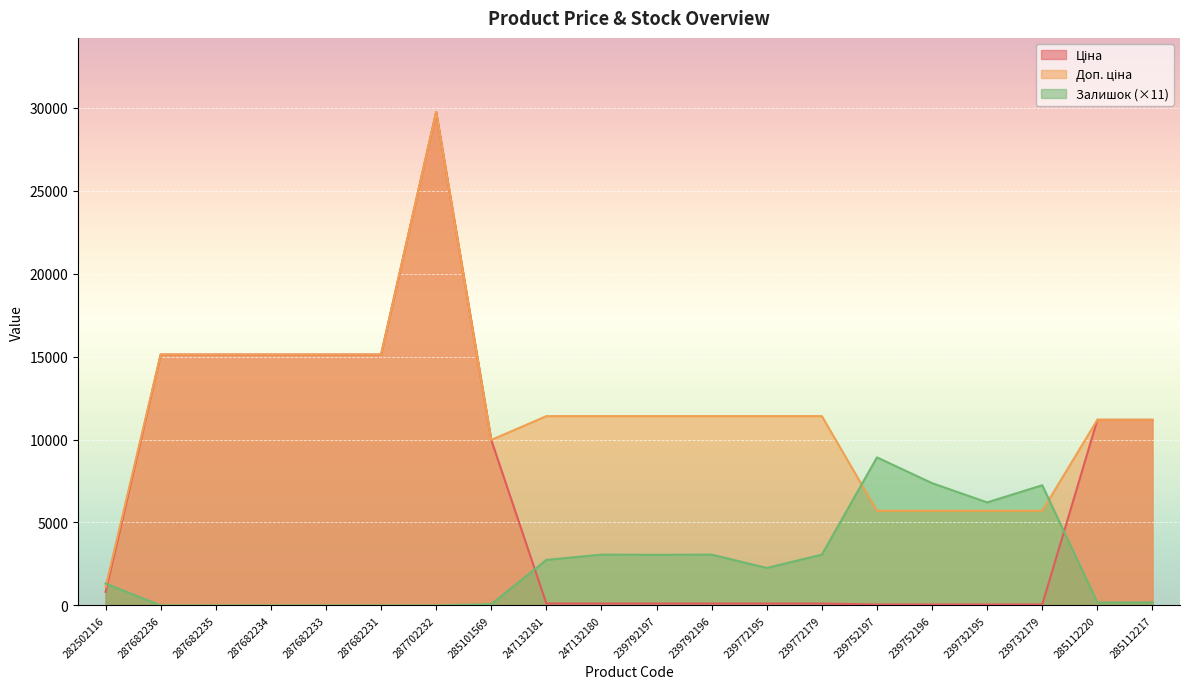

Rank the categories by Доп. ціна value from highest to lowest.

287702232, 287682236, 287682235, 287682234, 287682233, 287682231, 247132181, 247132180, 239792197, 239792196, 239772195, 239772179, 285112220, 285112217, 285101569, 239752197, 239752196, 239732195, 239732179, 282502116